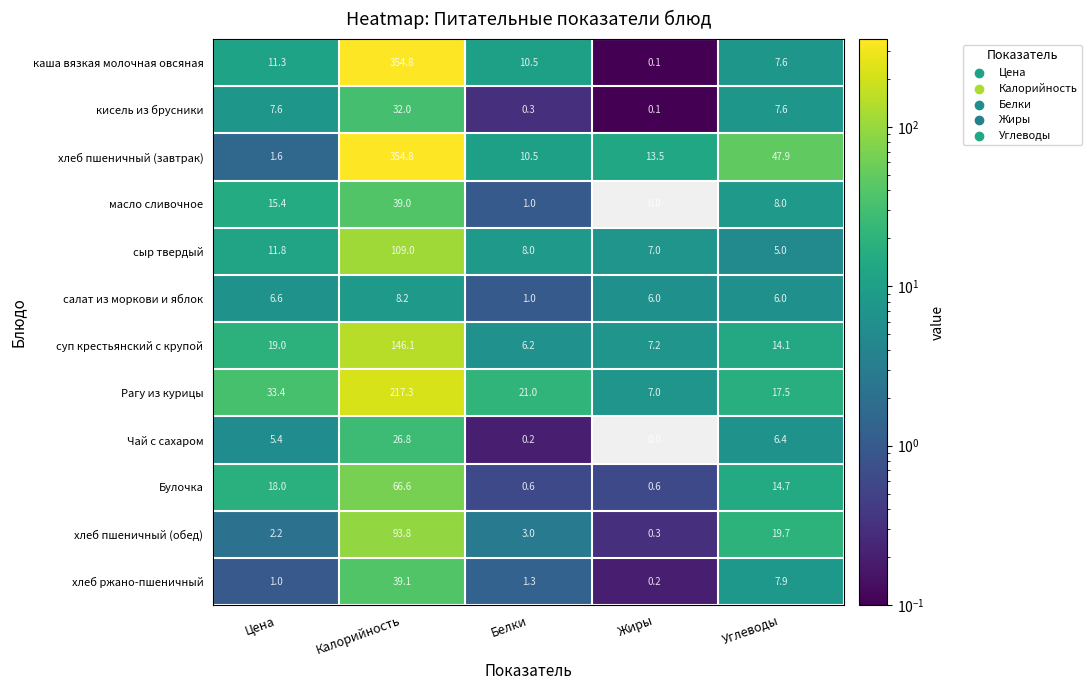

List the labels in order of масло сливочное value, smallest first.

Жиры, Белки, Углеводы, Цена, Калорийность